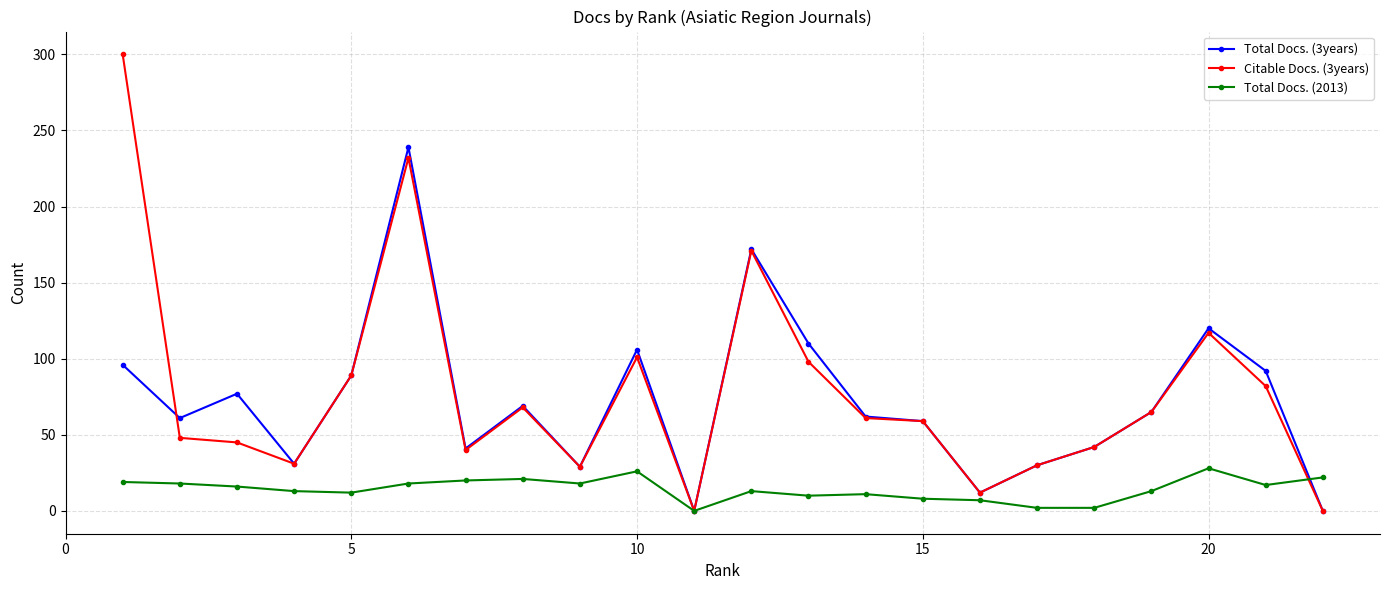

How many values in the Total Docs. (3years) series are below 65?

11